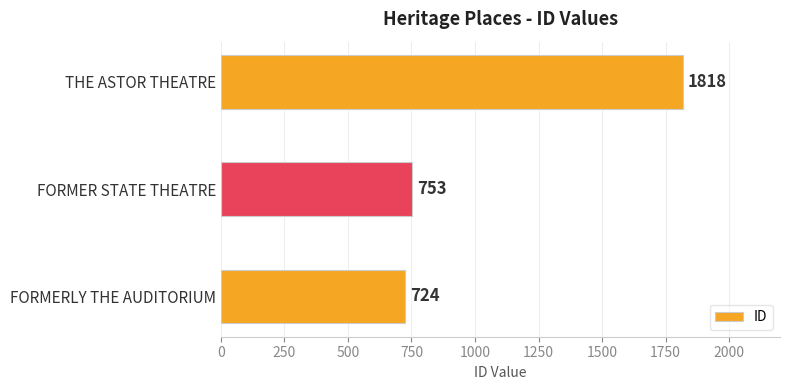

Are the bars grouped side by side (vs. stacked)?

No